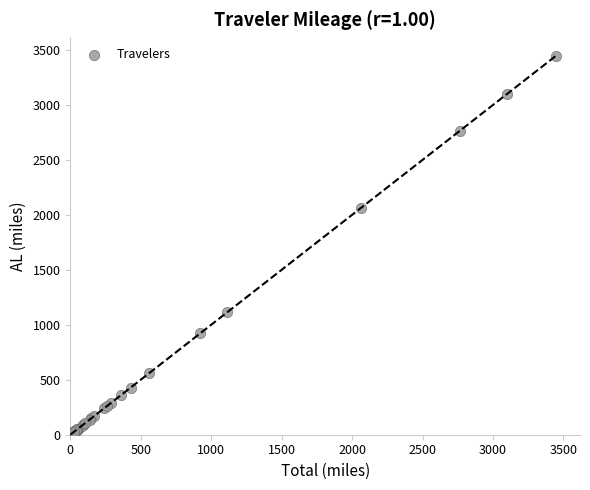

What Y value in the scatter plot is closest to 1723?

2064.5